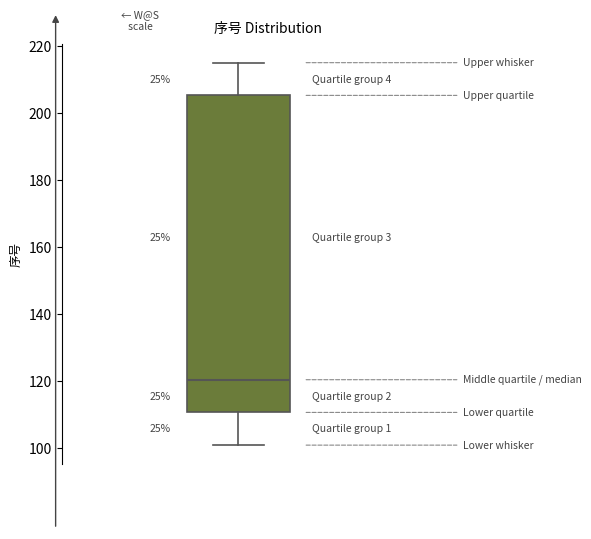

Where does the upper whisker of the box end on the y-axis? The values are not printed on the chart, so give them approximately, as read against the axis.

216